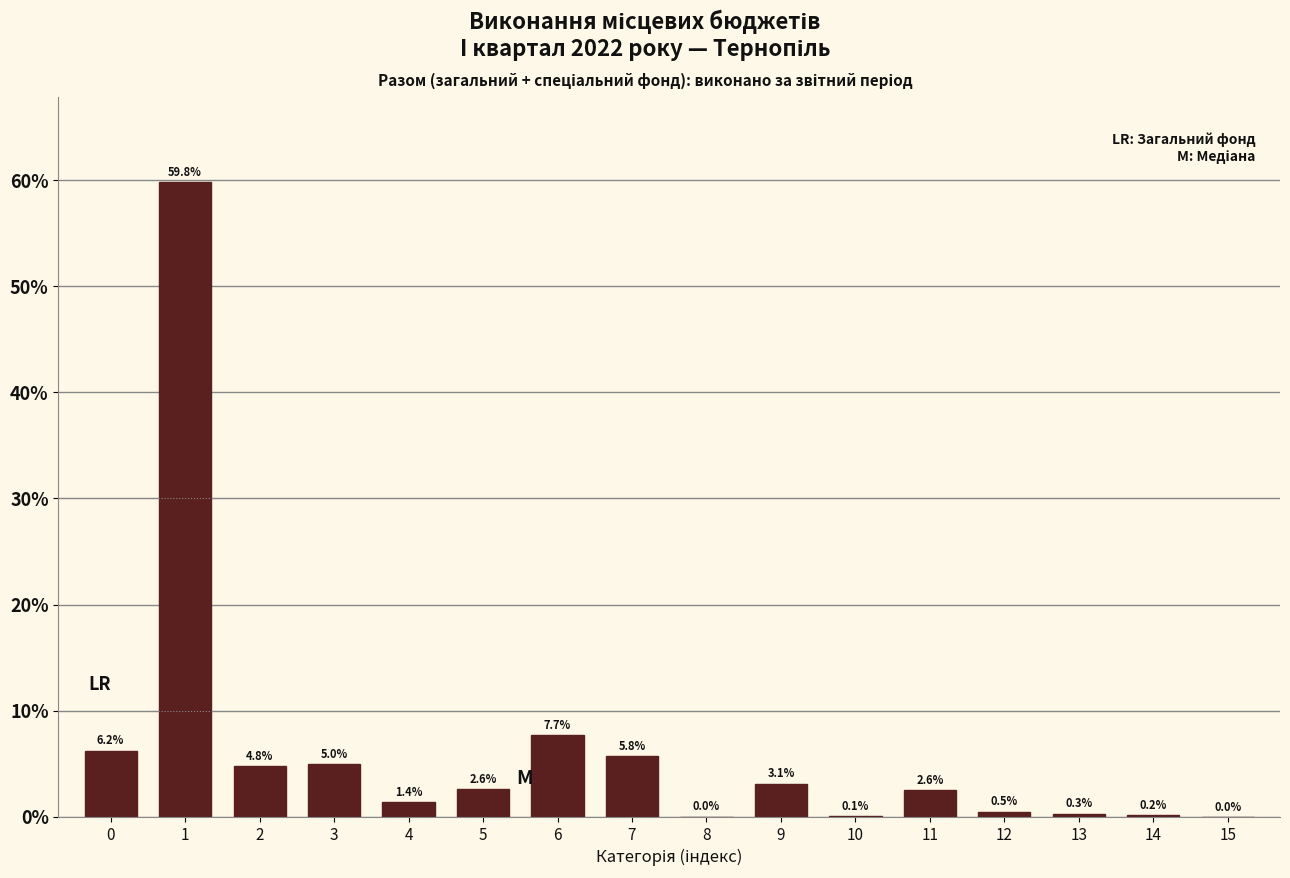

Is it true that the value at 11 is 2.6?

True